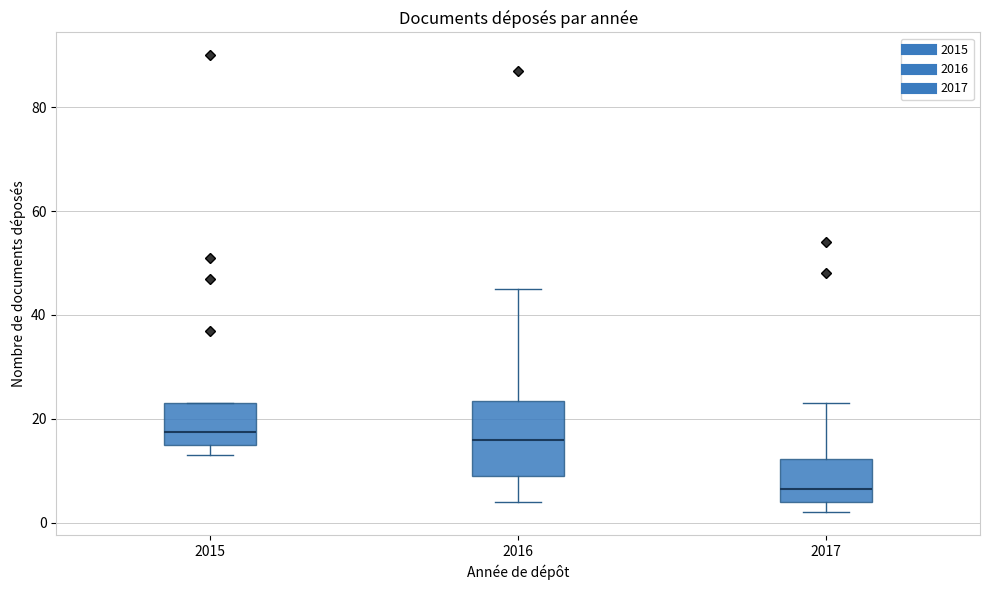

Reading left to right, read every box against the y-axis: the position of its median line, the range the box covers, and the ends of its whiskers. The values are not printed on the chart, so give them approximately, as read against the axis.

2015: median 18, box 16 to 24, whiskers 14 to 24
2016: median 16, box 10 to 24, whiskers 4 to 46
2017: median 6, box 4 to 12, whiskers 2 to 24